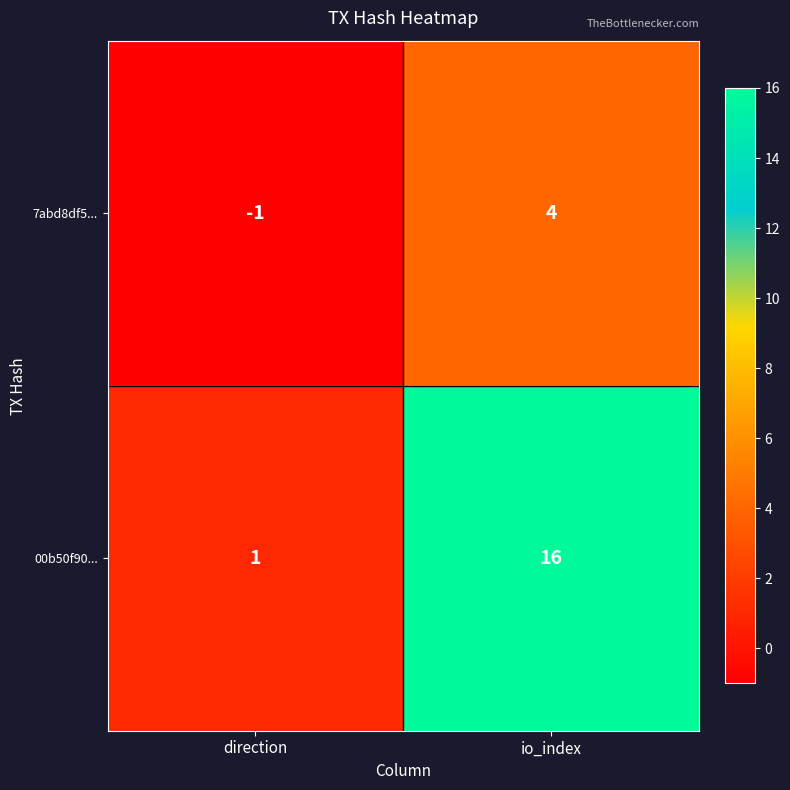

Which series changed the most between direction and io_index?

00b50f90...